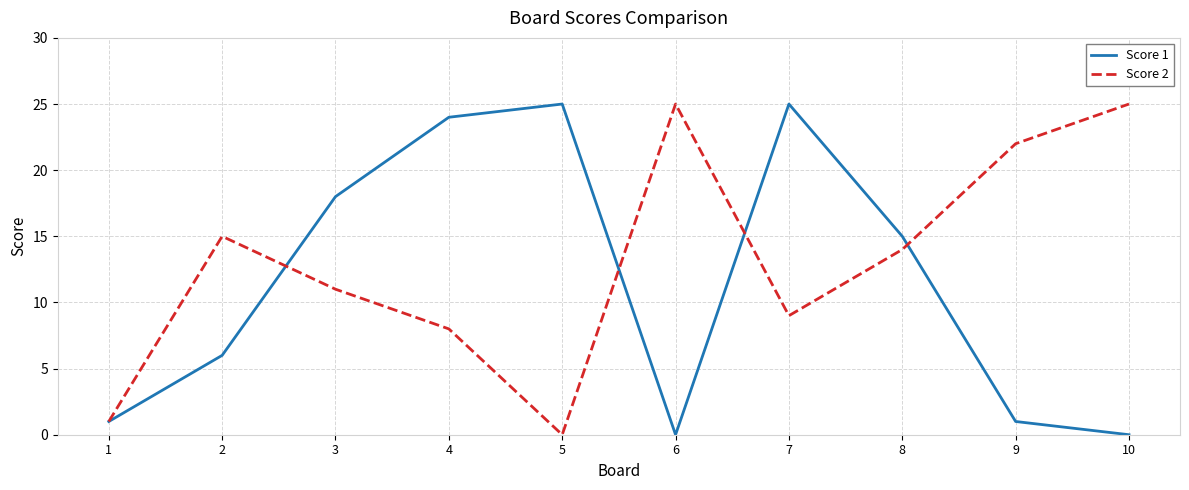

Where does the Score 1 series first go above 15?

3